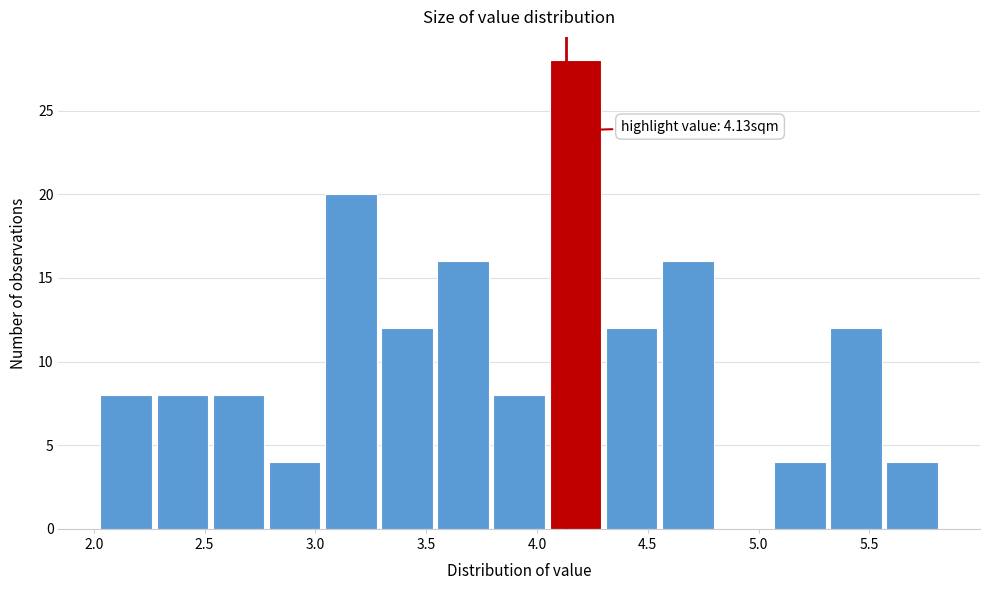

Over which range of the x-axis is the bar tallest?

4.05 to 4.30